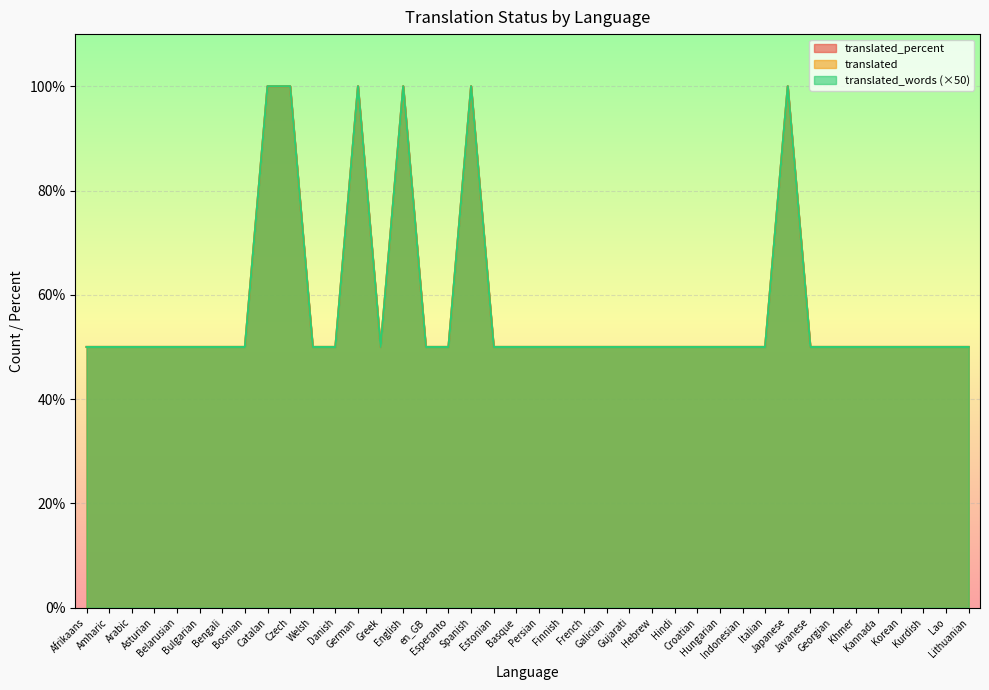

What value does the translated series have at Danish?

50